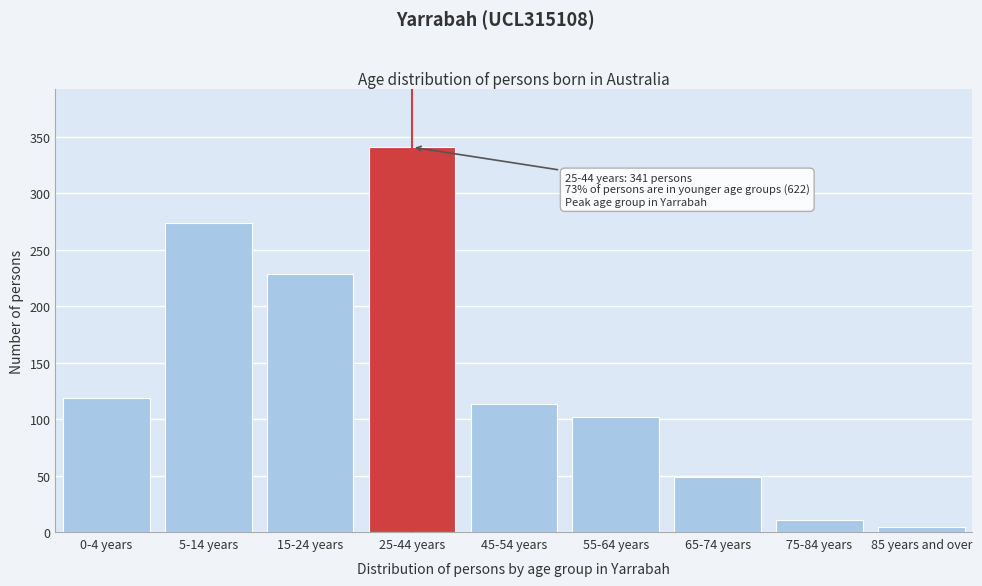

Reading left to right, list all the values displayed in this chart.

0-4 years=119	5-14 years=274	15-24 years=229	25-44 years=341	45-54 years=114	55-64 years=102	65-74 years=49	75-84 years=11	85 years and over=5